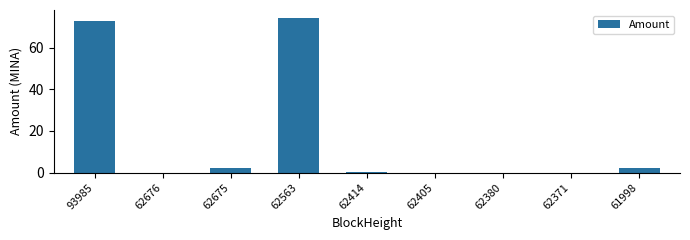

At which label is the value closest to 37?

62675